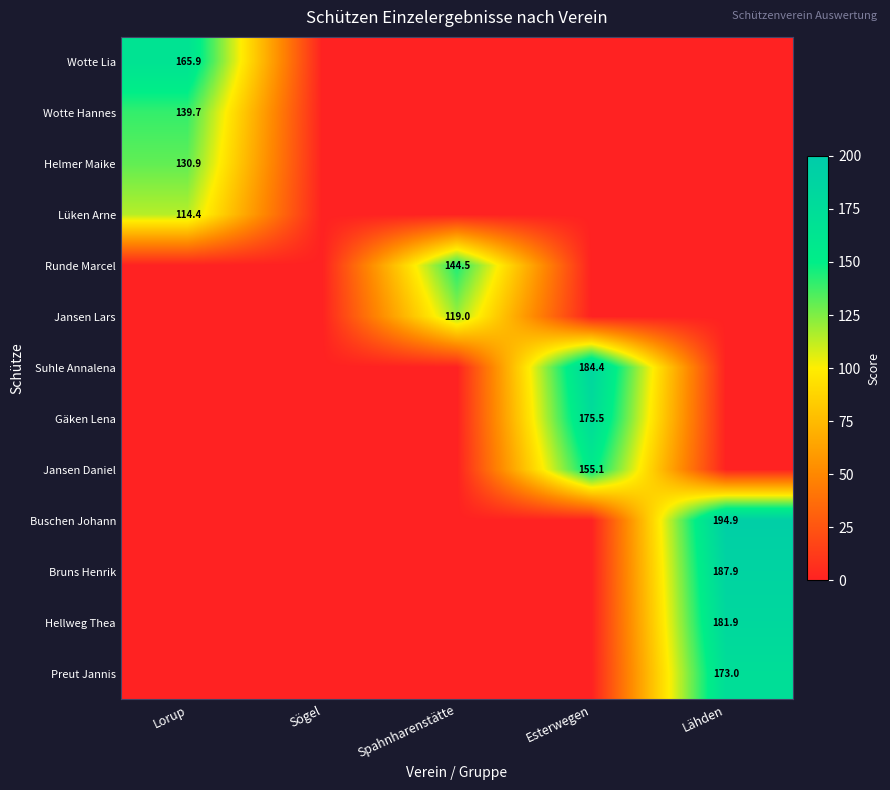

The value of Hellweg Thea at Lähden is 118.0. True or false?

False